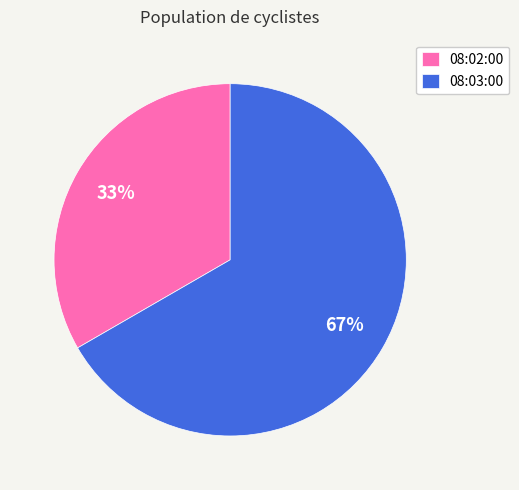

Is the sum of 08:03:00 and 08:02:00 greater than half?

Yes